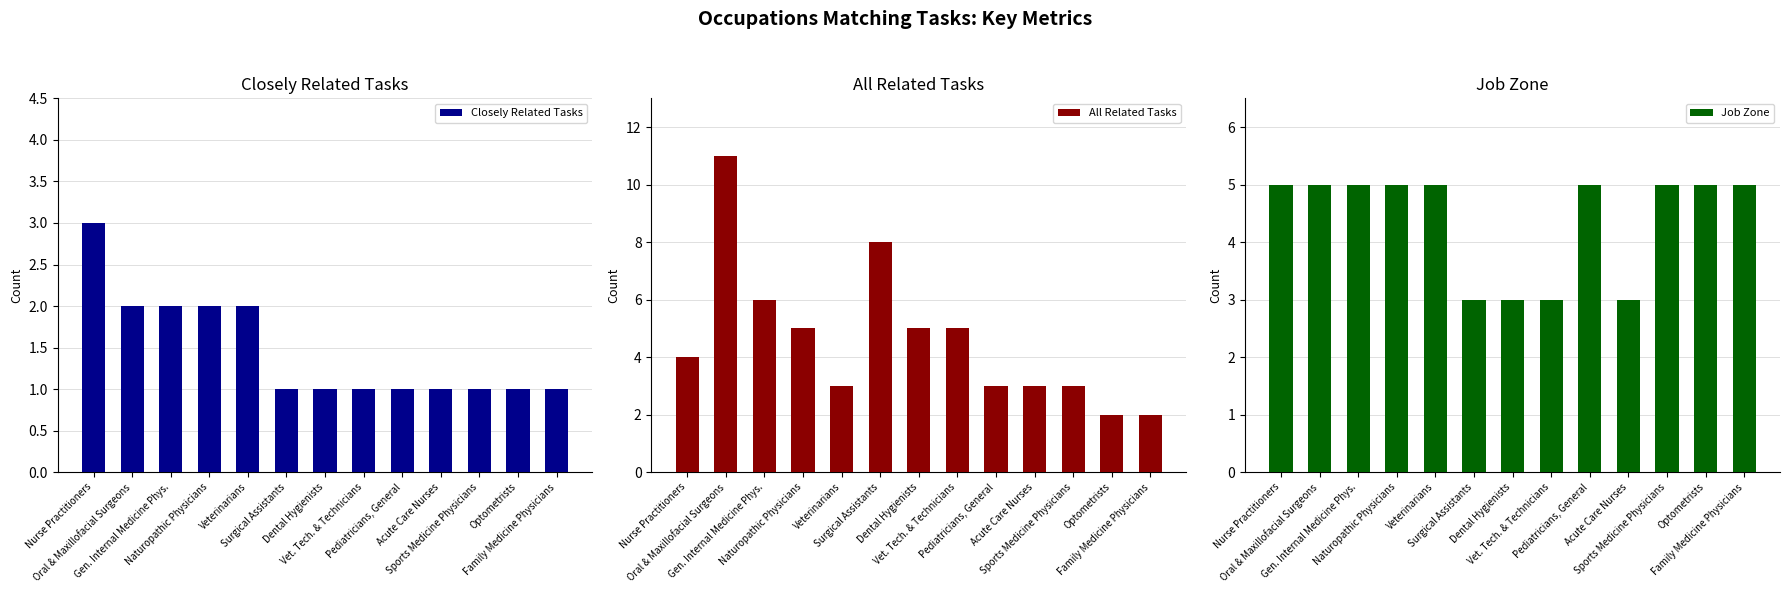

At which label is All Related Tasks closest to 6?

Gen. Internal Medicine Phys.